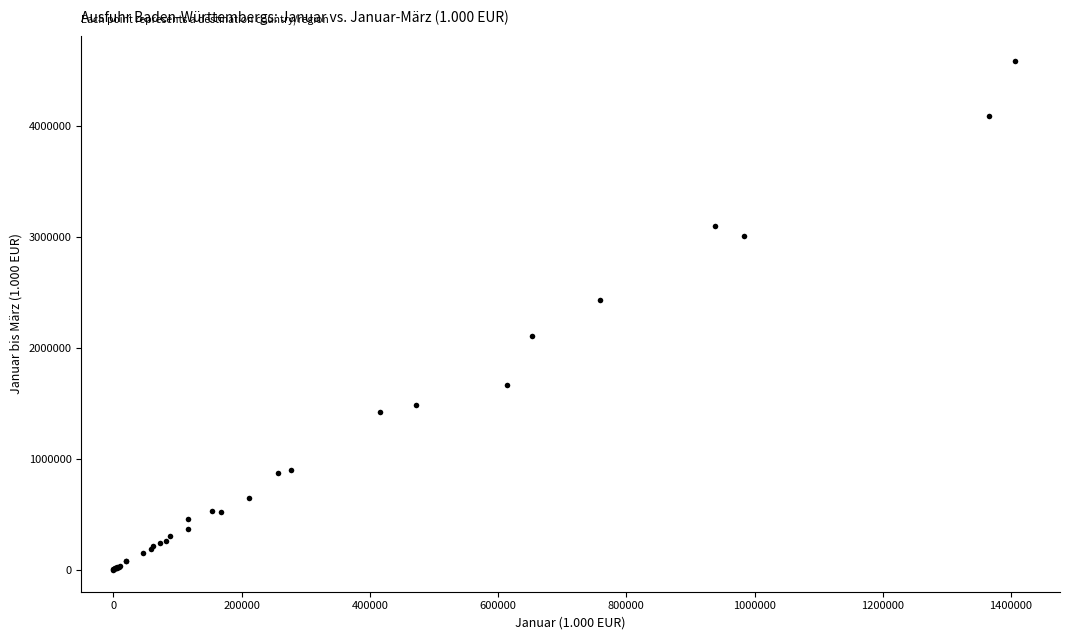

What Y value in the scatter plot is closest to 2290529?

2424185.4